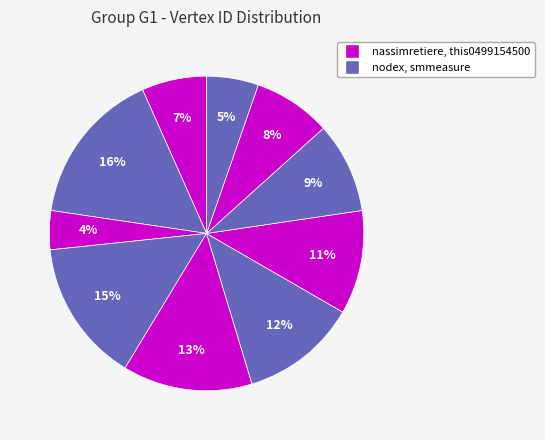

Which category has the smallest portion of the pie?

this0499154500